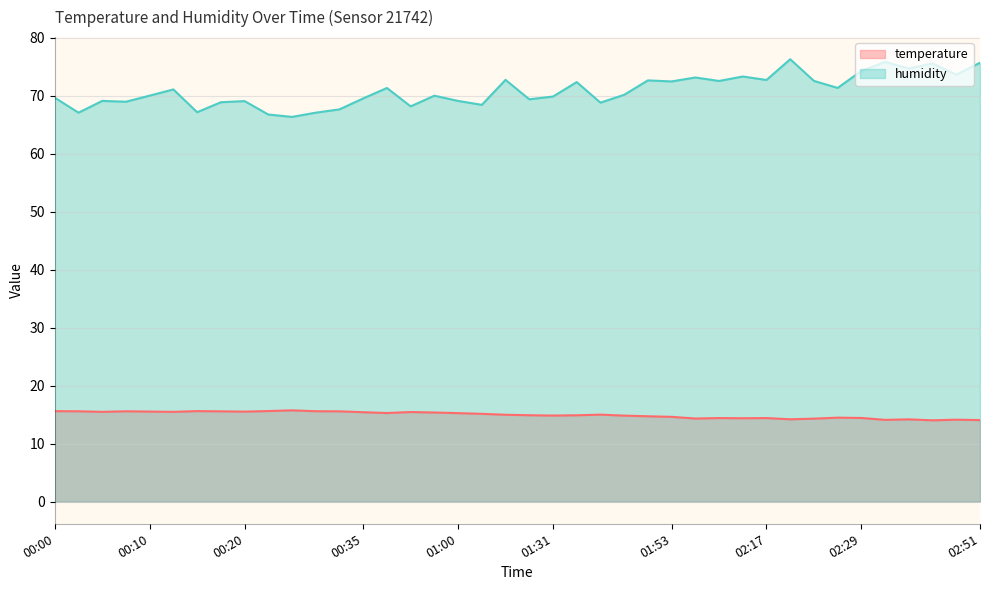

How many lines are shown in the chart?

2